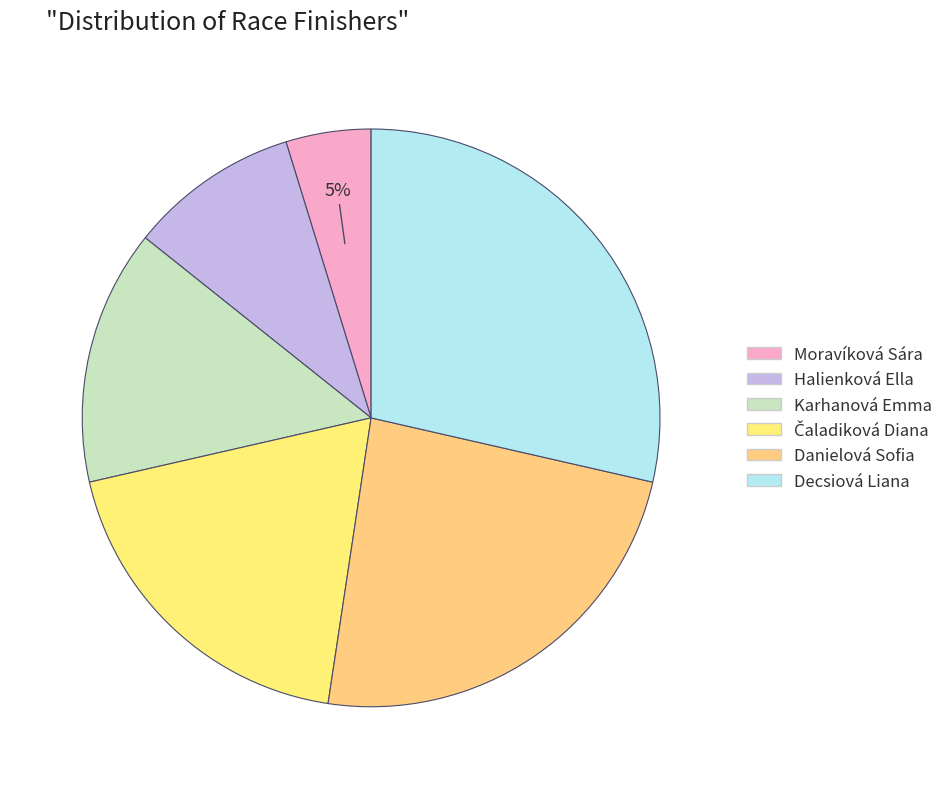

Approximately how many times larger is the value at Čaladiková Diana compared to Decsiová Liana?

0.7